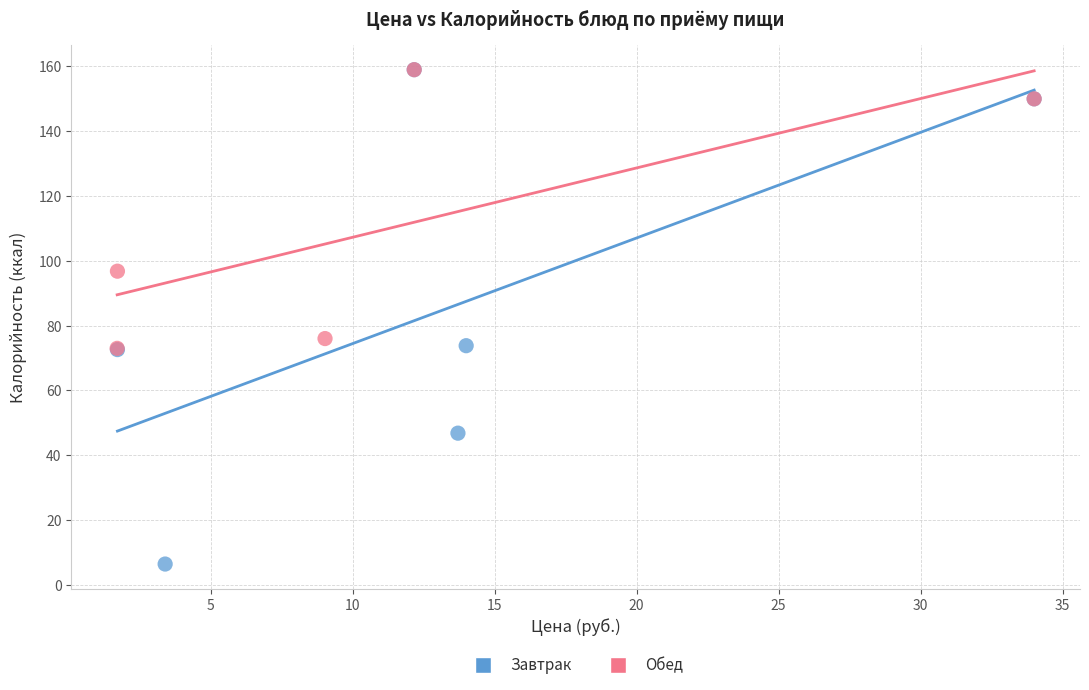

Which series contains the lowest Y value?

Завтрак